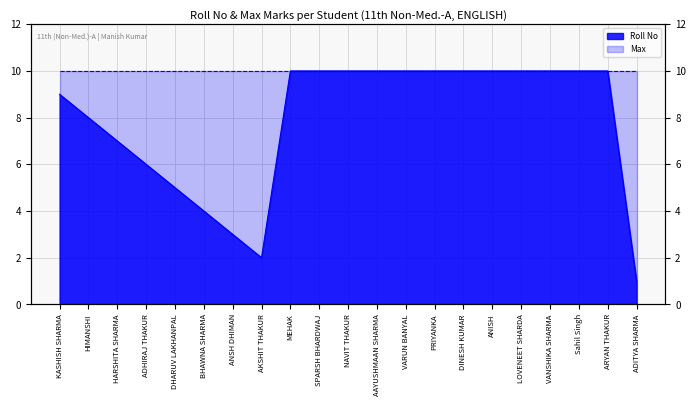

List the labels in order of value, smallest first.

ADITYA SHARMA, AKSHIT THAKUR, ANSH DHIMAN, BHAWNA SHARMA, DHARUV LAKHANPAL, ADHIRAJ THAKUR, HARSHITA SHARMA, HIMANSHI, KASHISH SHARMA, MEHAK, SPARSH BHARDWAJ, NAVIT THAKUR, AAYUSHMAAN SHARMA, VARUN BANYAL, PRIYANKA, DINESH KUMAR, ANISH, LOVENEET SHARDA, VANSHIKA SHARMA, Sahil Singh, ARYAN THAKUR